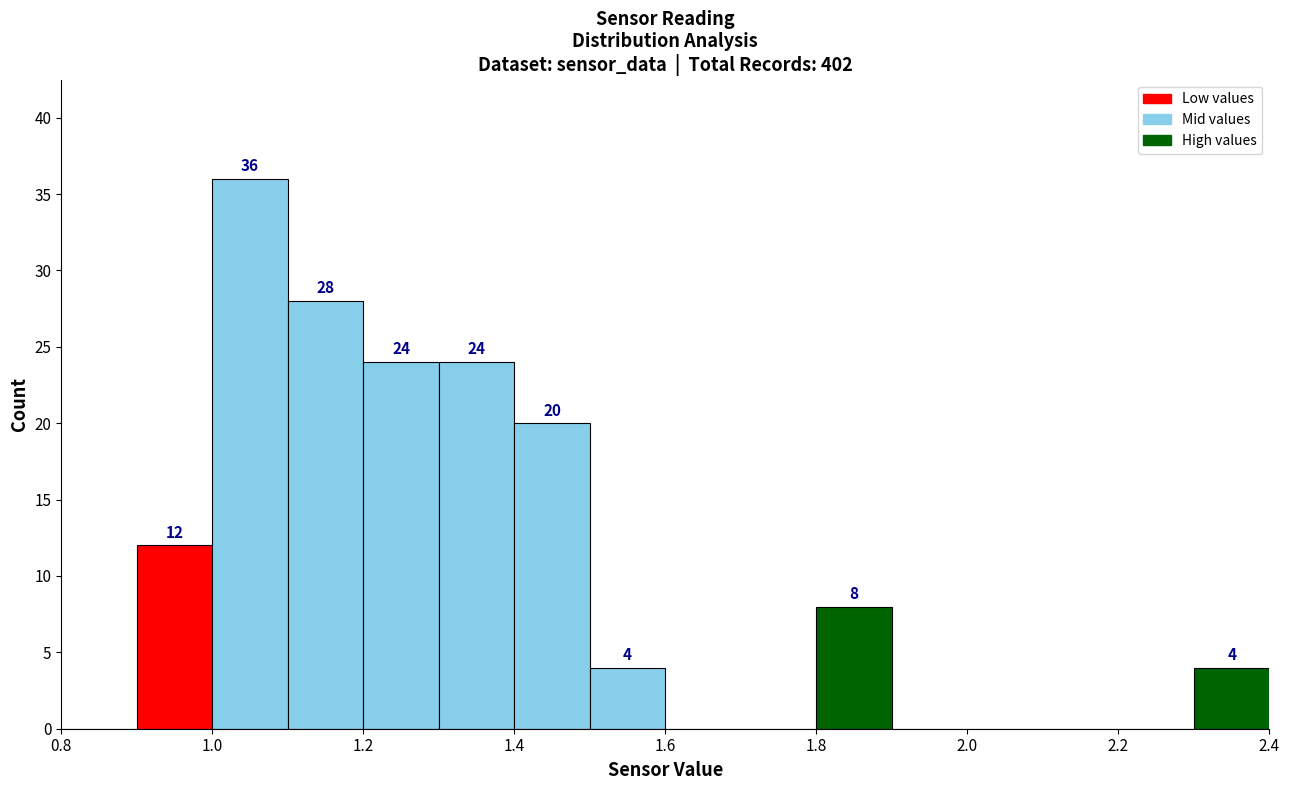

Over which range of the x-axis is the bar tallest?

1.0 to 1.1